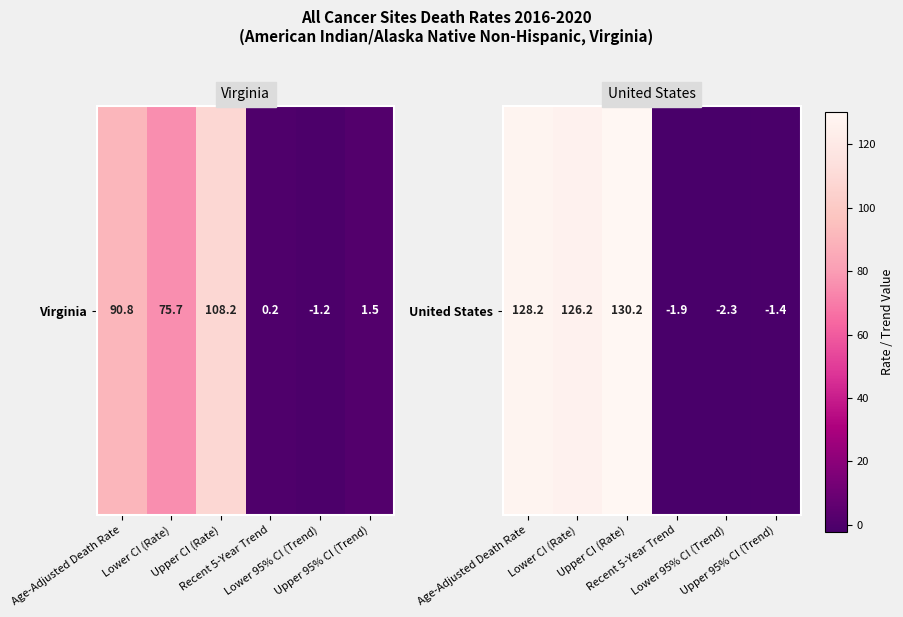

List the labels in order of value, smallest first.

Lower 95% CI (Trend), Recent 5-Year Trend, Upper 95% CI (Trend), Lower CI (Rate), Age-Adjusted Death Rate, Upper CI (Rate)